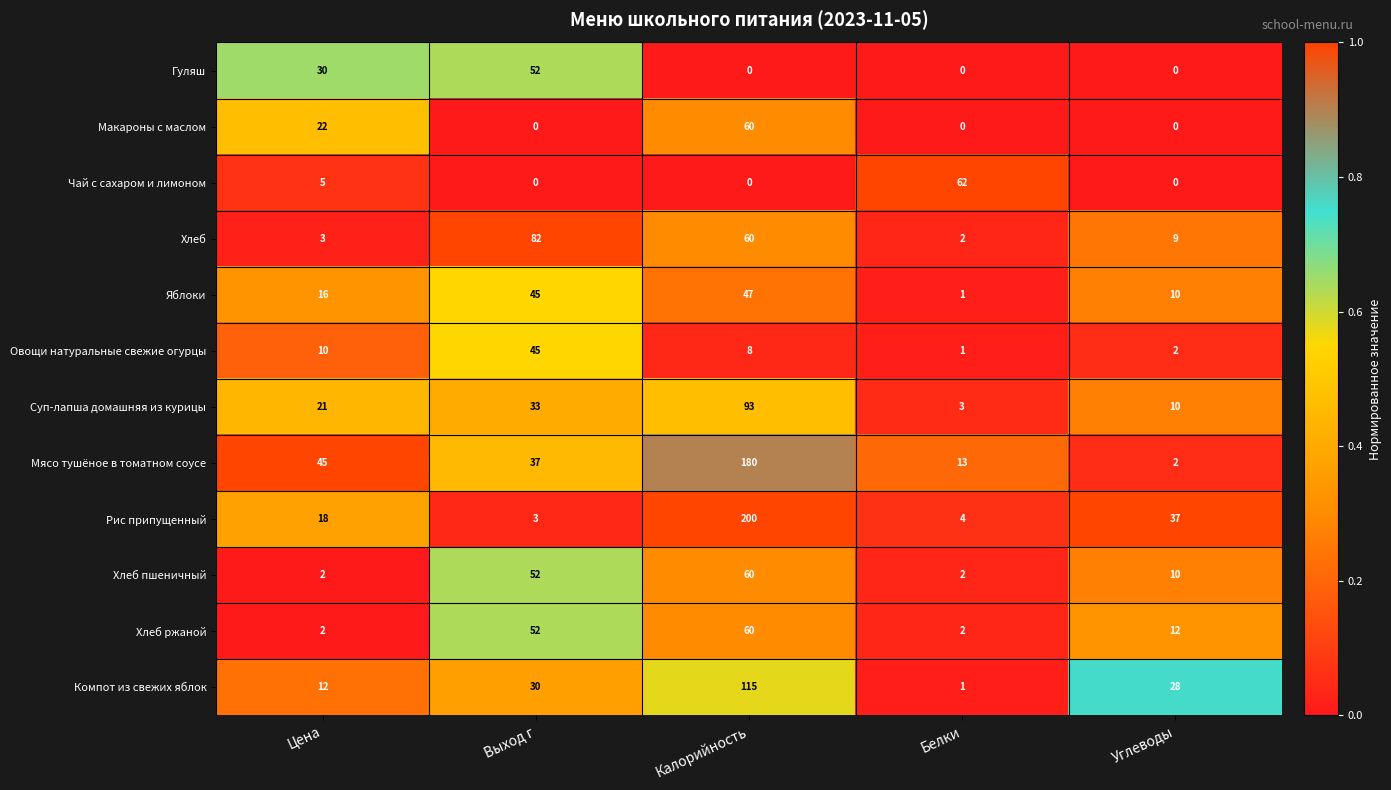

The Овощи натуральные свежие огурцы series shows 2 at Углеводы. True or false?

True